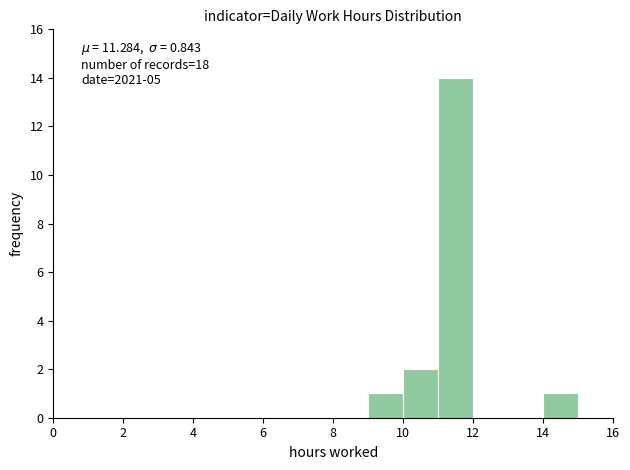

Over which range of the x-axis is the bar tallest?

11 to 12